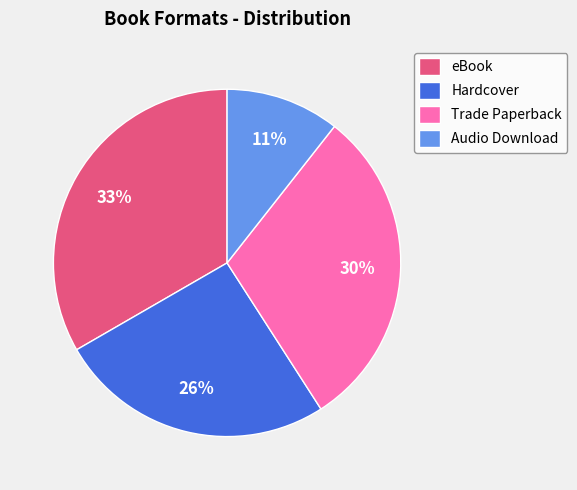

To the nearest percent, what portion does Audio Download represent?

11%